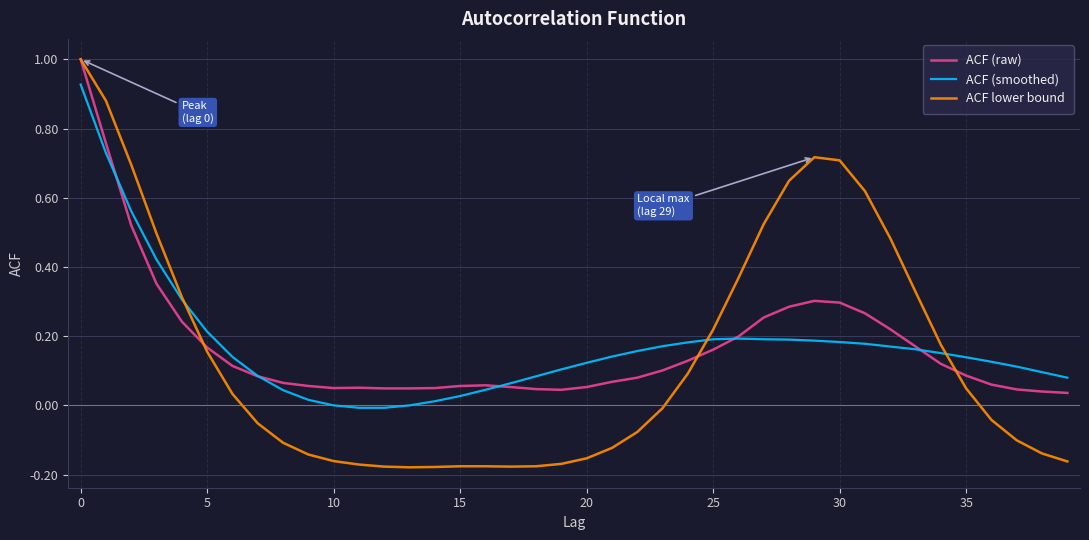

What is the difference between the second highest and second lowest values in the ACF (raw) series?

0.7